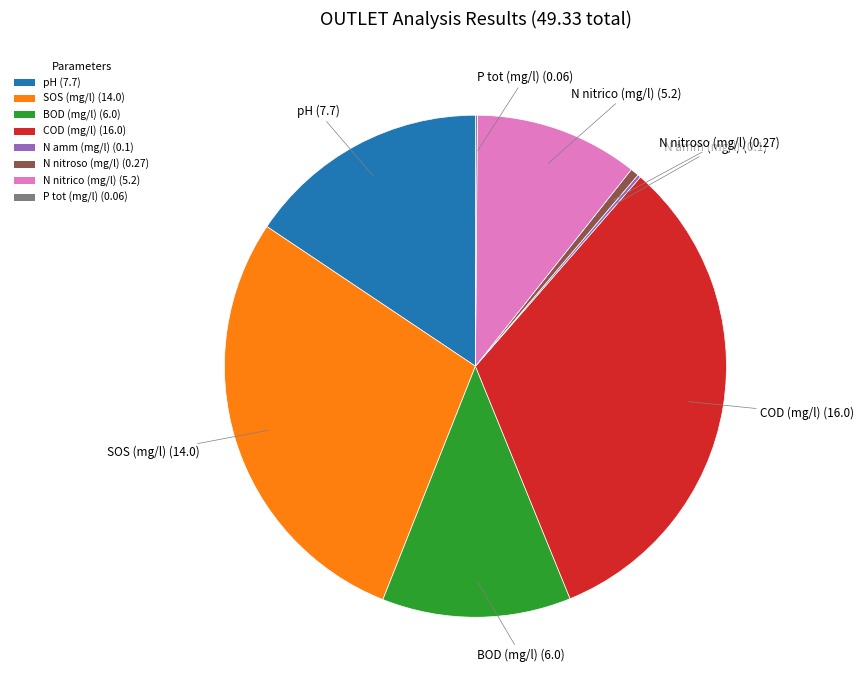

What is the ratio of the value at N nitrico (mg/l) (5.2) to the value at SOS (mg/l) (14.0)?

0.4